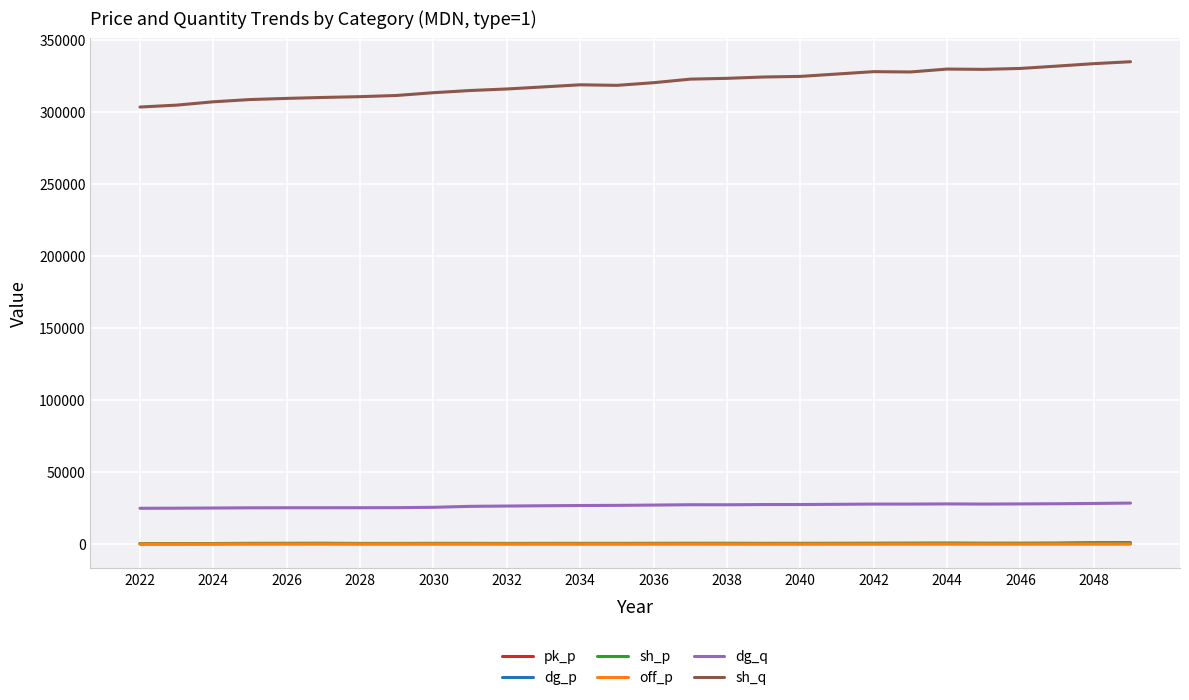

Is this an area chart (filled region under the line)?

No